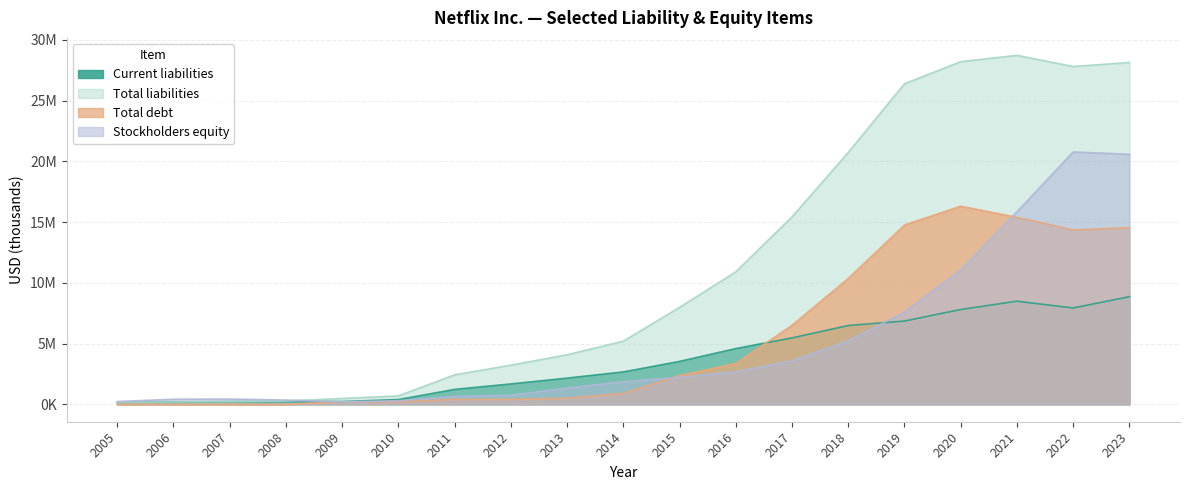

True or false: Total debt has more than 1 interior local peaks.

False